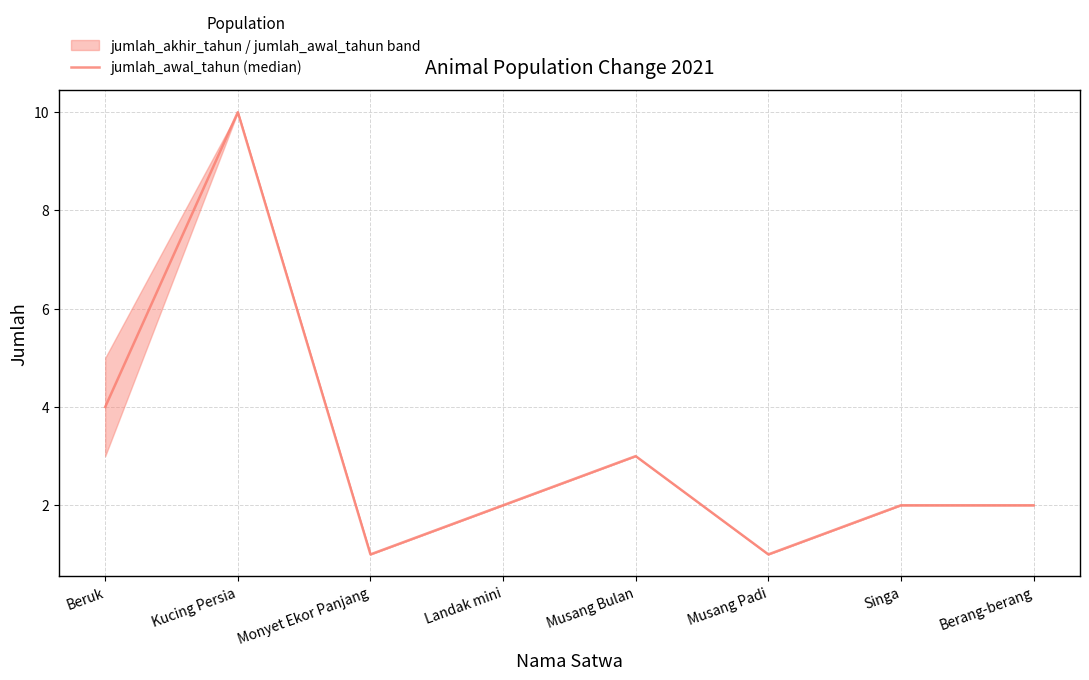

Rank the categories by value from lowest to highest.

Monyet Ekor Panjang, Musang Padi, Landak mini, Singa, Berang-berang, Musang Bulan, Beruk, Kucing Persia